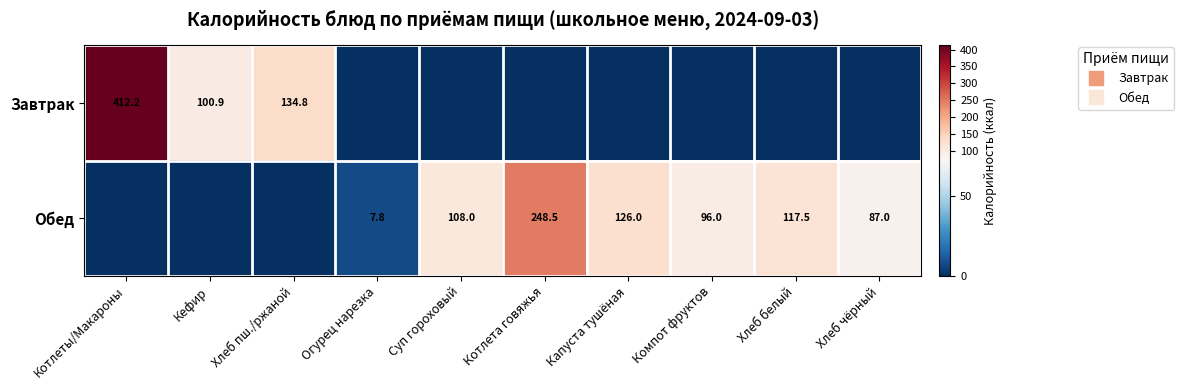

What is the difference between the second highest and minimum values in the Обед series?

126.0